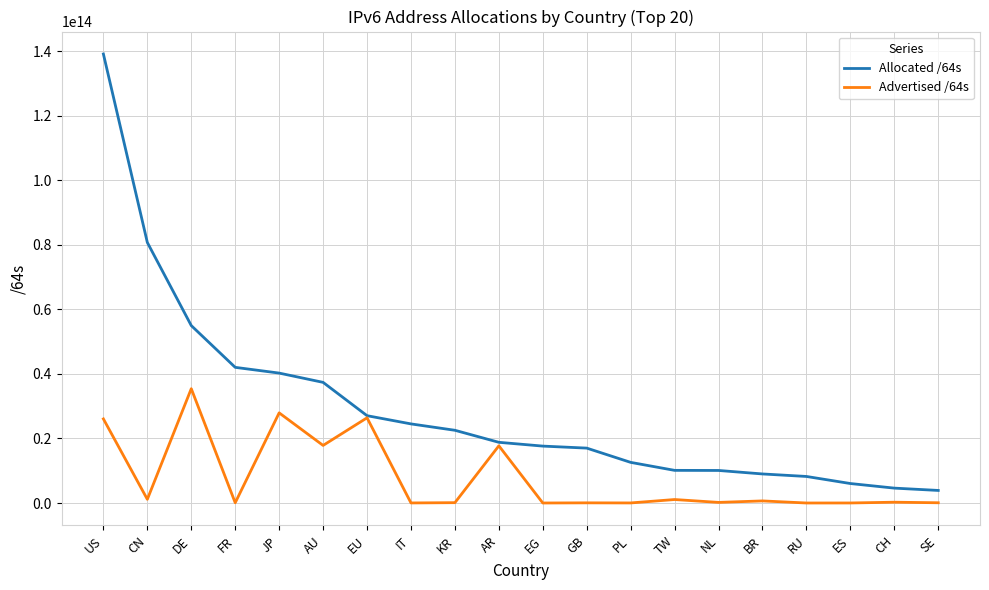

At which category is the sum across all series the highest?

US